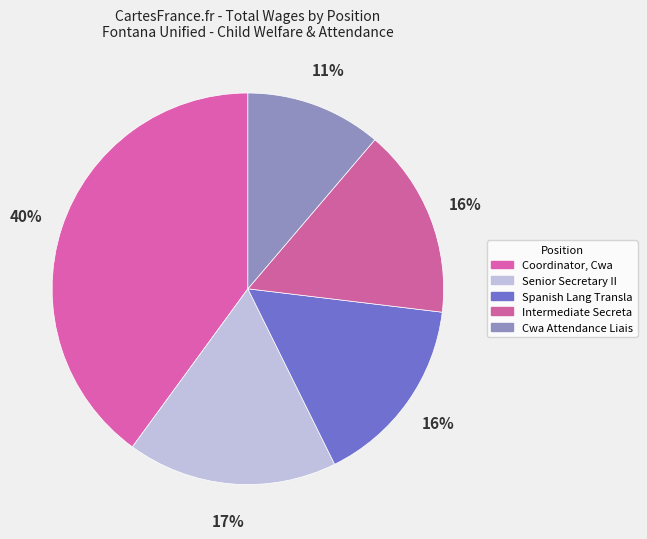

Which category has the biggest portion of the pie?

Coordinator, Cwa